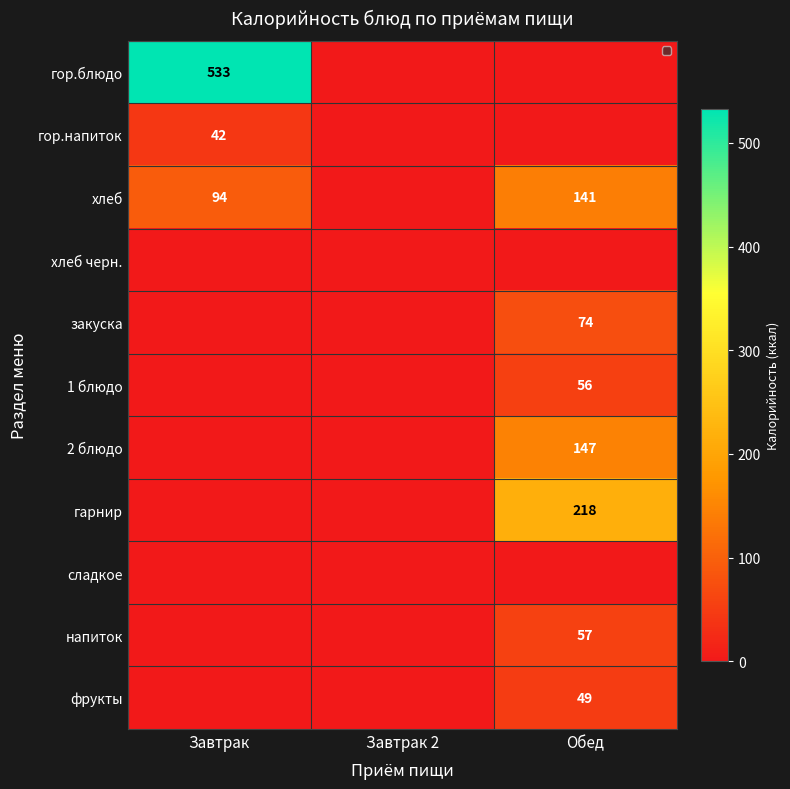

Which has a higher value, Обед or Завтрак?

Завтрак